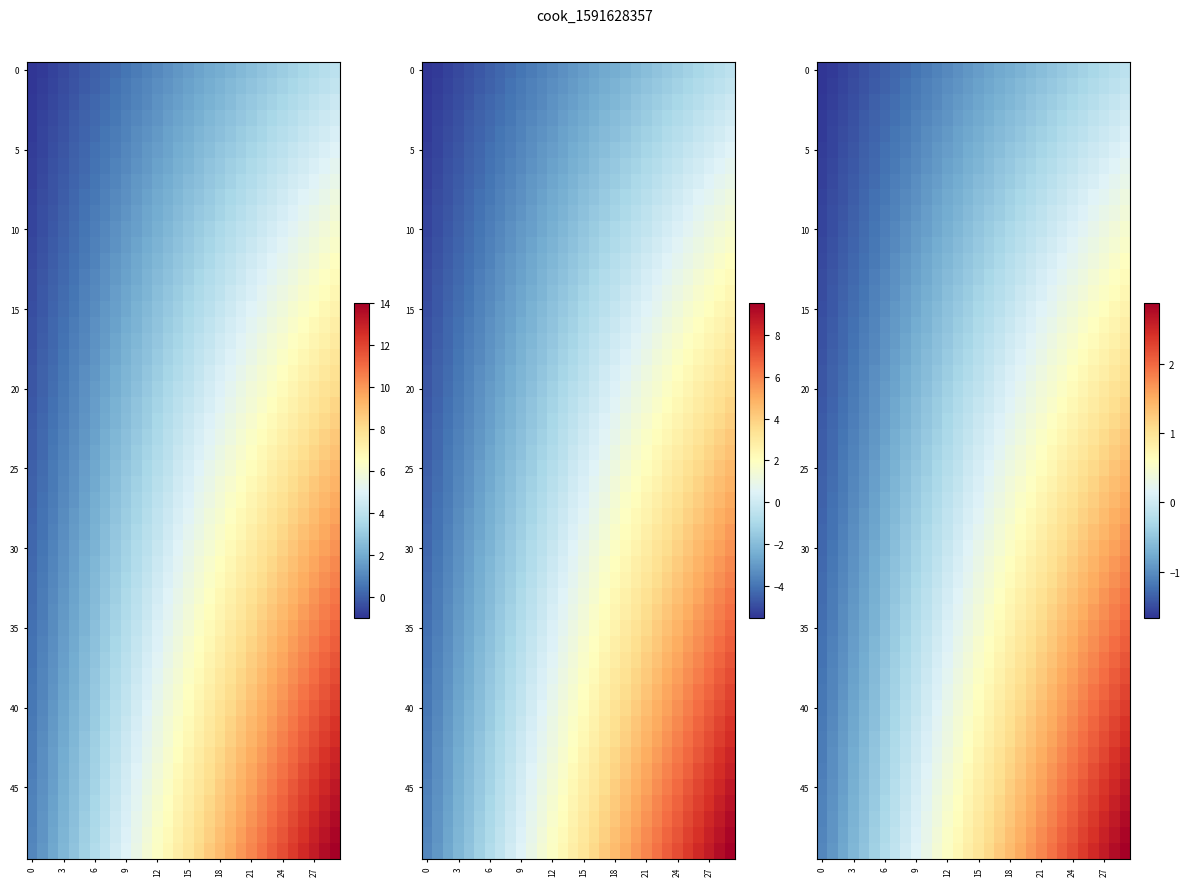

What is the difference between the highest and lowest values at 1?

10